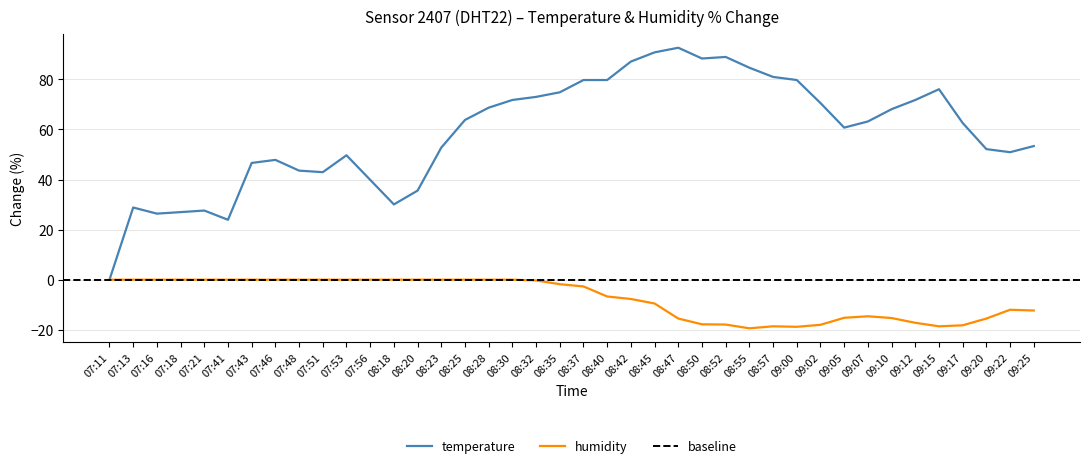

Is this an area chart (filled region under the line)?

No